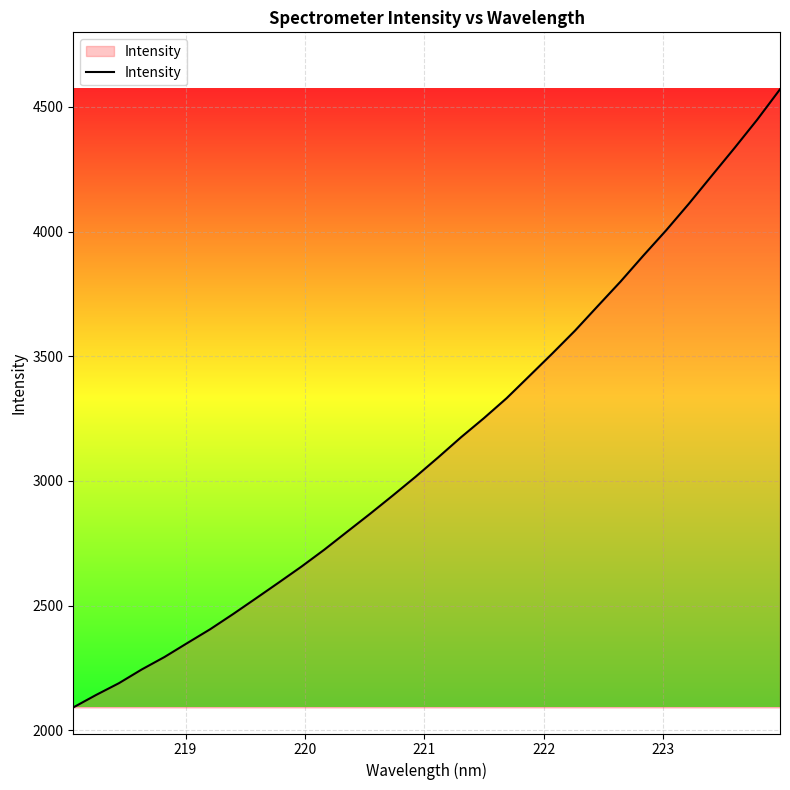

What is the minimum value shown in the chart?

2091.7